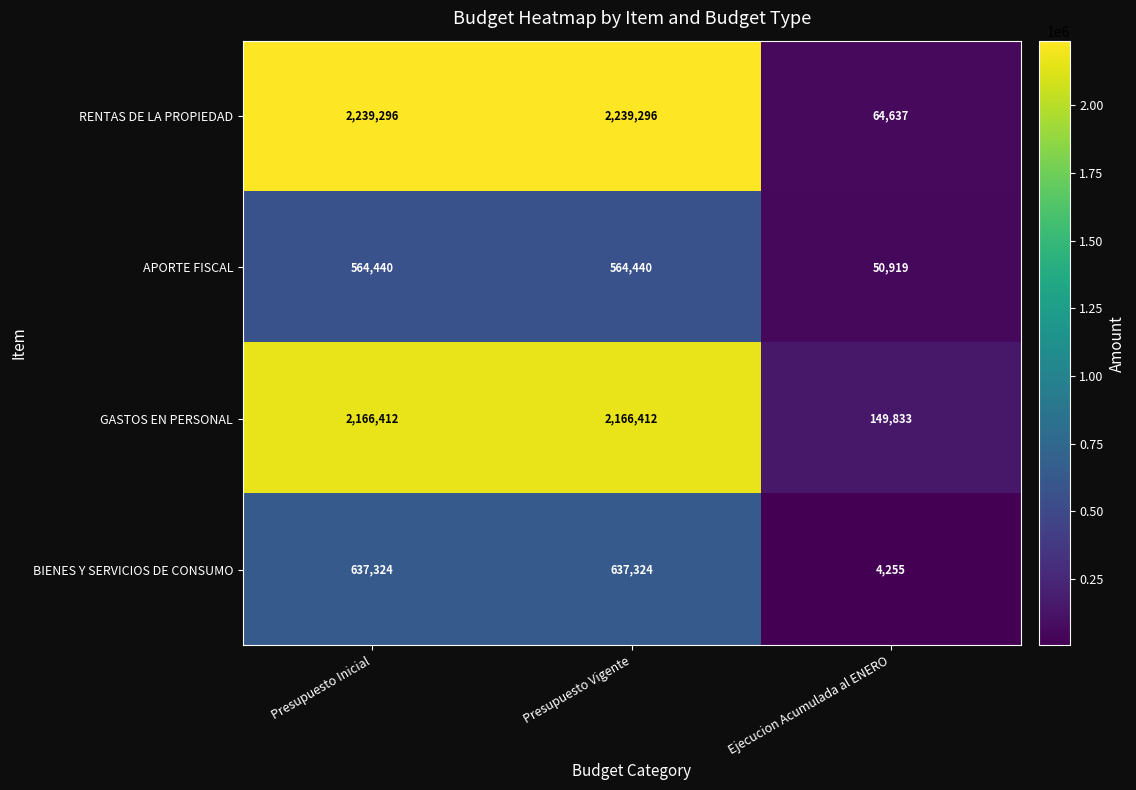

Rank the series by their maximum value, from lowest to highest.

APORTE FISCAL, BIENES Y SERVICIOS DE CONSUMO, GASTOS EN PERSONAL, RENTAS DE LA PROPIEDAD